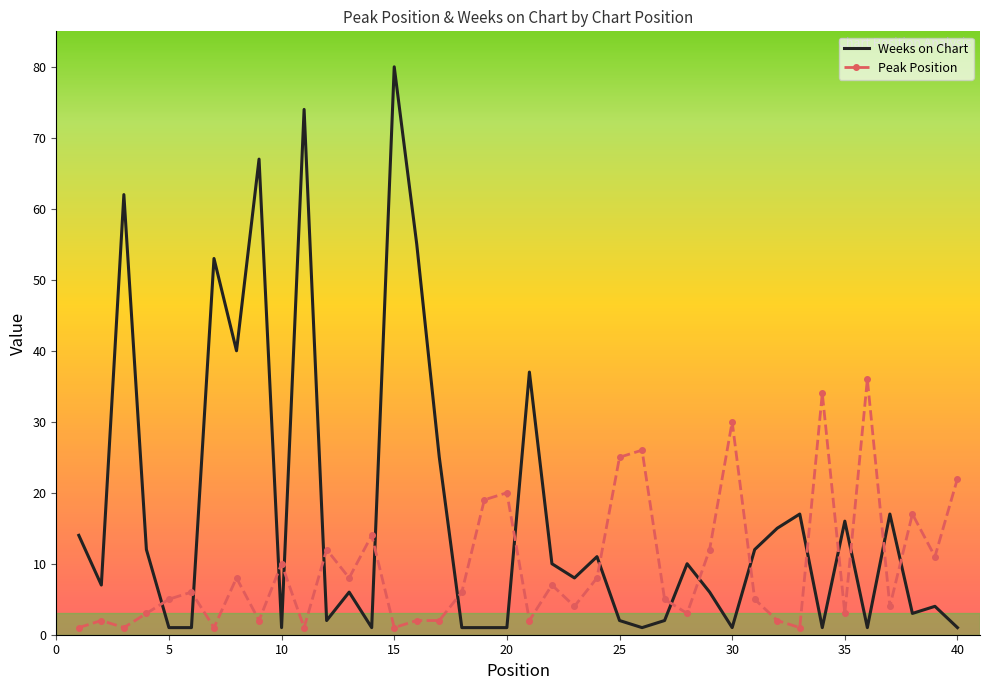

True or false: Peak Position and Weeks on Chart cross at least once.

True